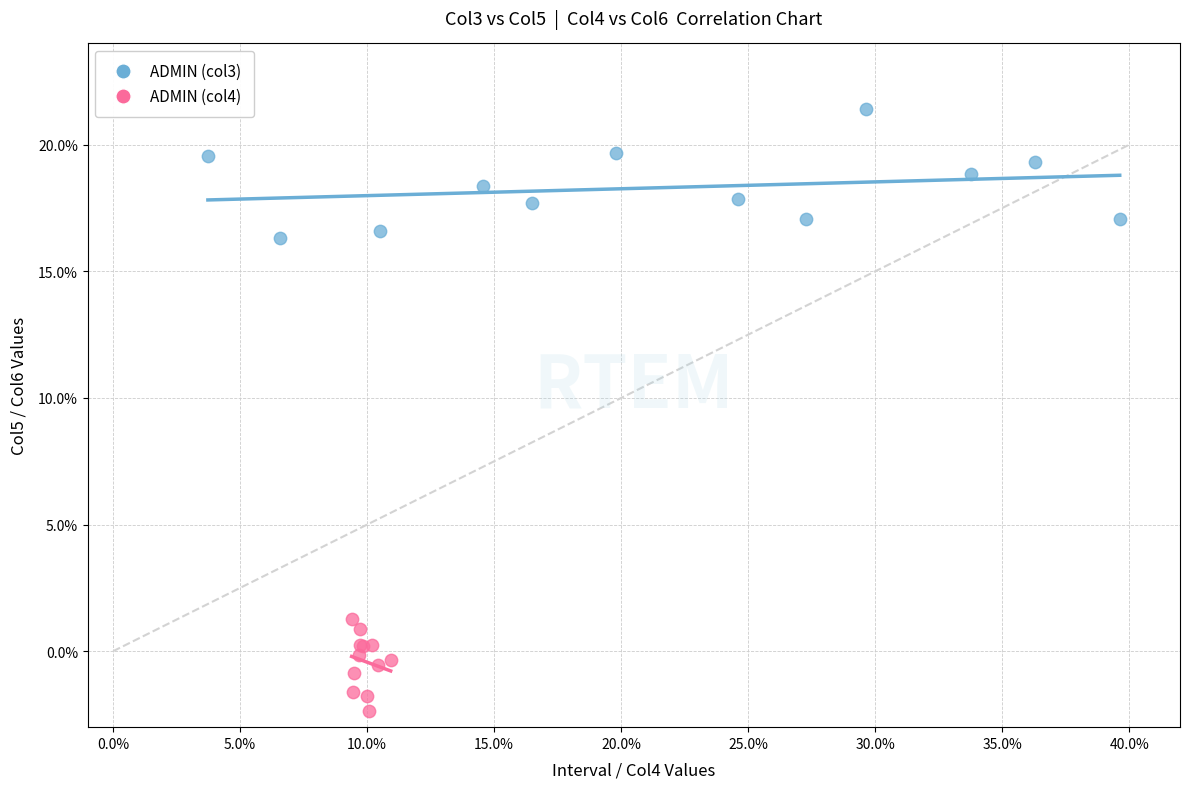

Which series has the largest Y range (max minus min)?

ADMIN (col3)